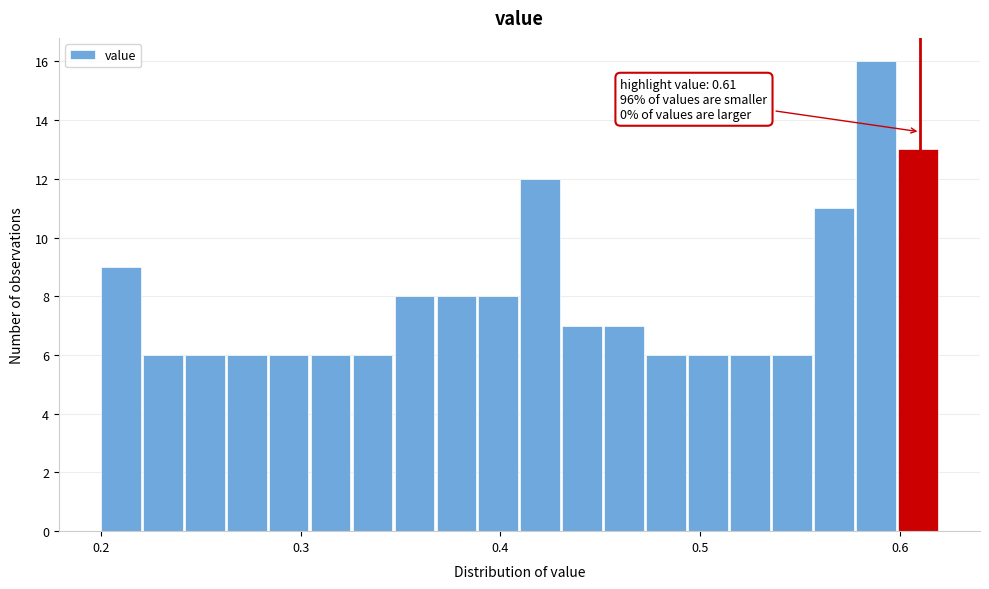

Around what value on the x-axis is the tallest bar? Give the approximate position of its centre, as read against the axis.

0.59